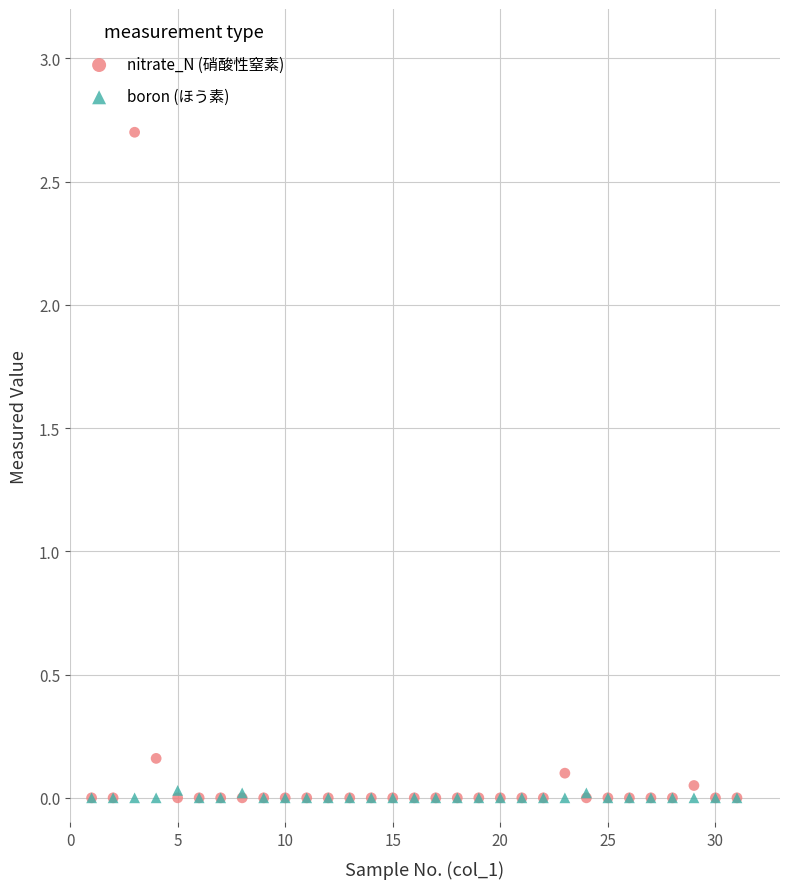

What are all the series names shown in the legend?

nitrate_N (硝酸性窒素), boron (ほう素)